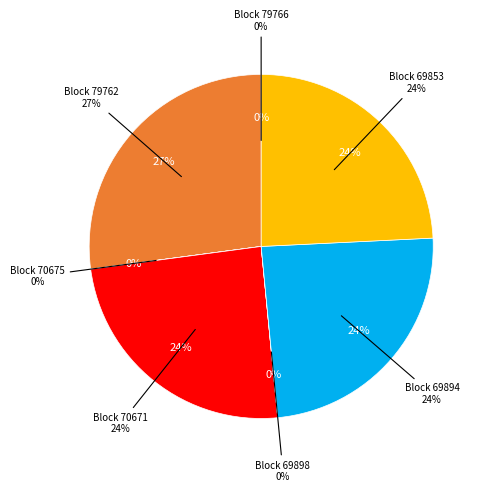

What is the change in value from 70675 to 70671?

+8605